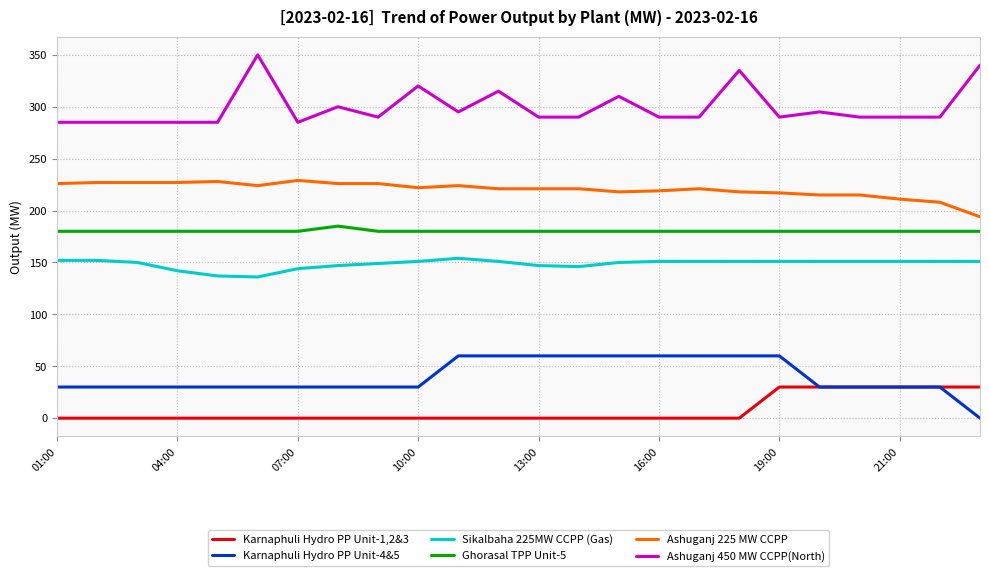

True or false: Ghorasal TPP Unit-5 and Ashuganj 225 MW CCPP intersect in this chart.

False